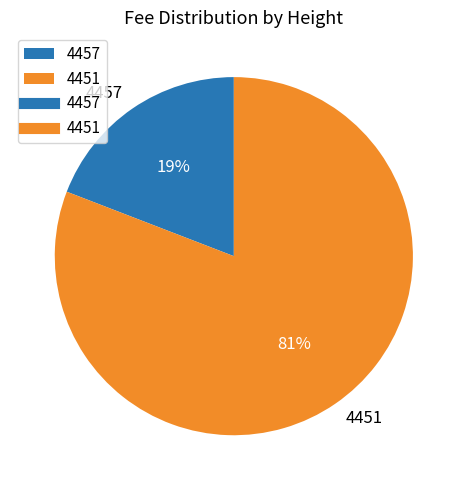

Combined, do 4457 and 4451 account for over 50%?

Yes